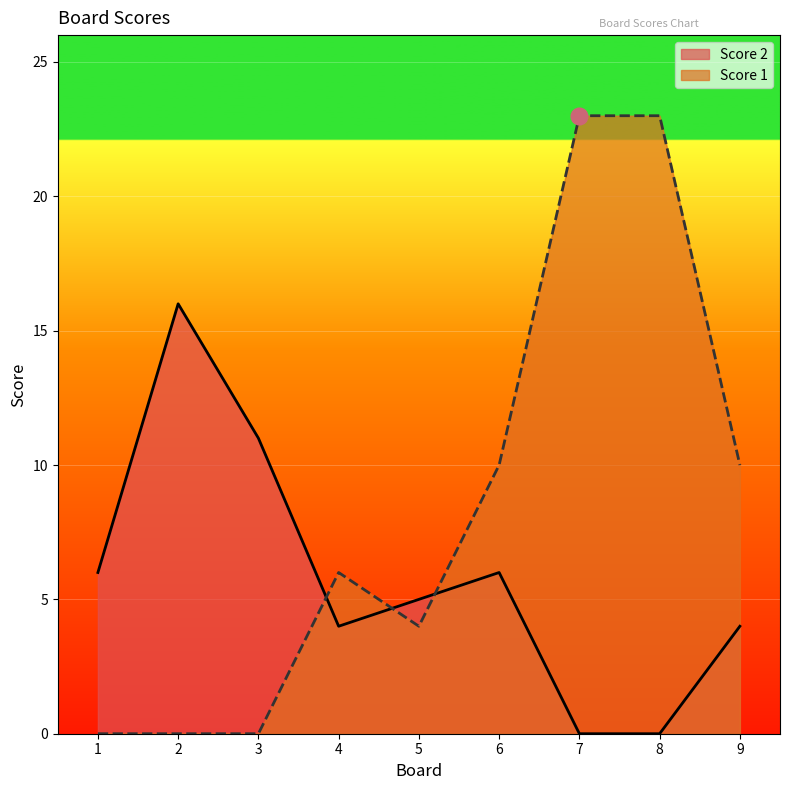

How many lines are shown in the chart?

2